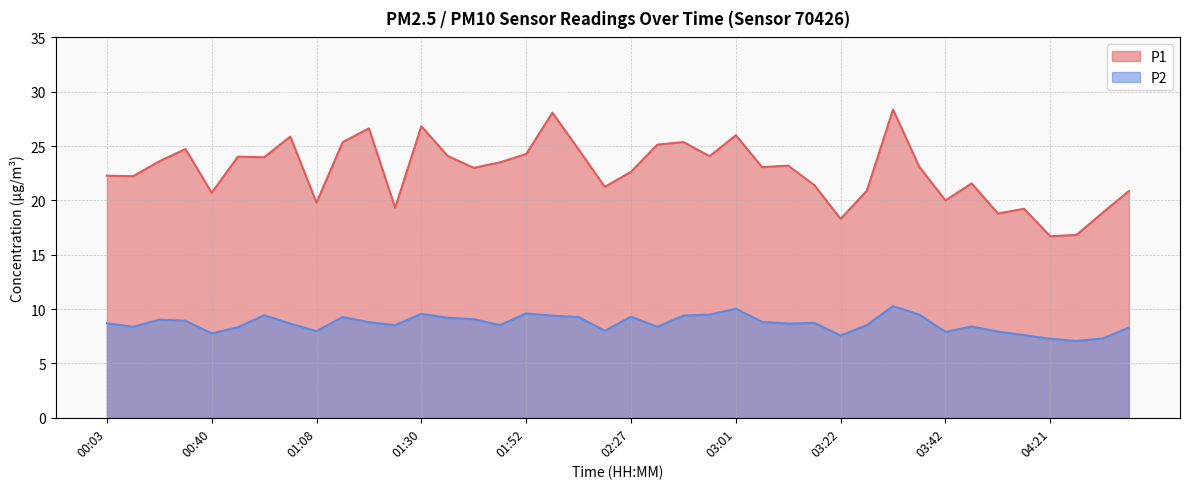

What is the label of the 39th point from the right?

00:08